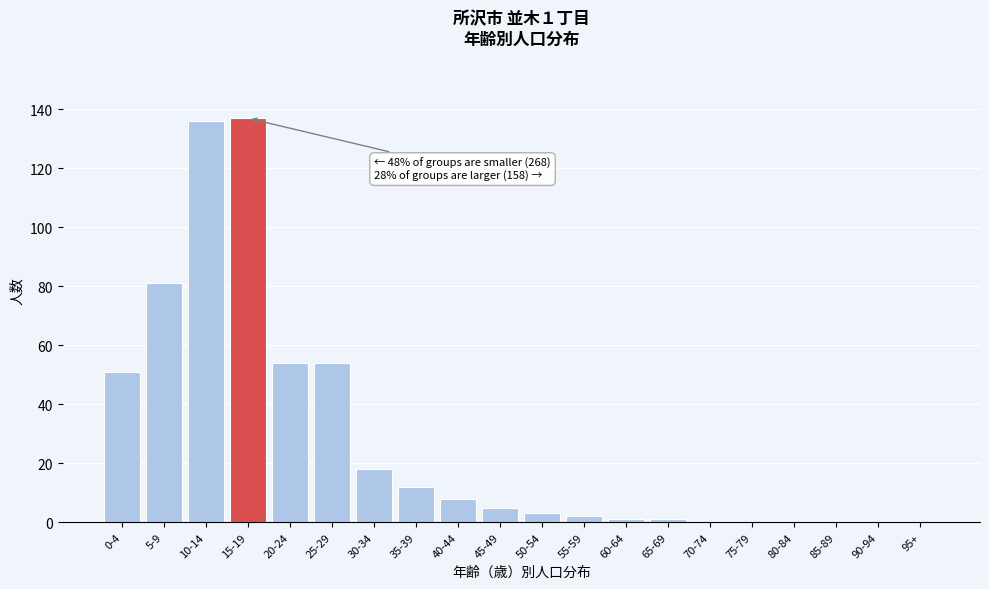

Reading left to right, transcribe all the data shown in this chart.

0-4=51	5-9=81	10-14=136	15-19=137	20-24=54	25-29=54	30-34=18	35-39=12	40-44=8	45-49=5	50-54=3	55-59=2	60-64=1	65-69=1	70-74=0	75-79=0	80-84=0	85-89=0	90-94=0	95+=0